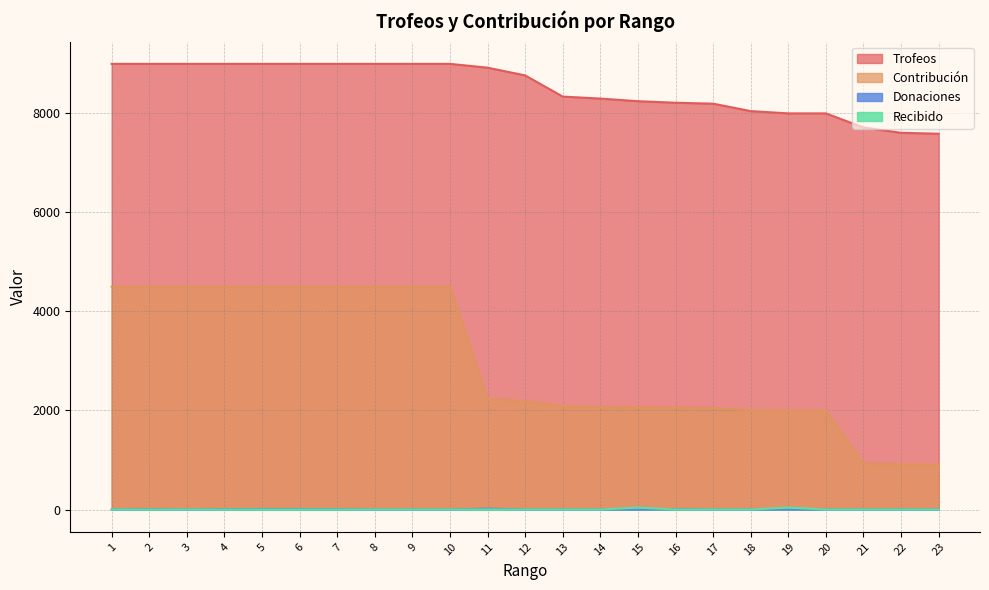

Read the Contribución value at 14, to the nearest 10.

2070